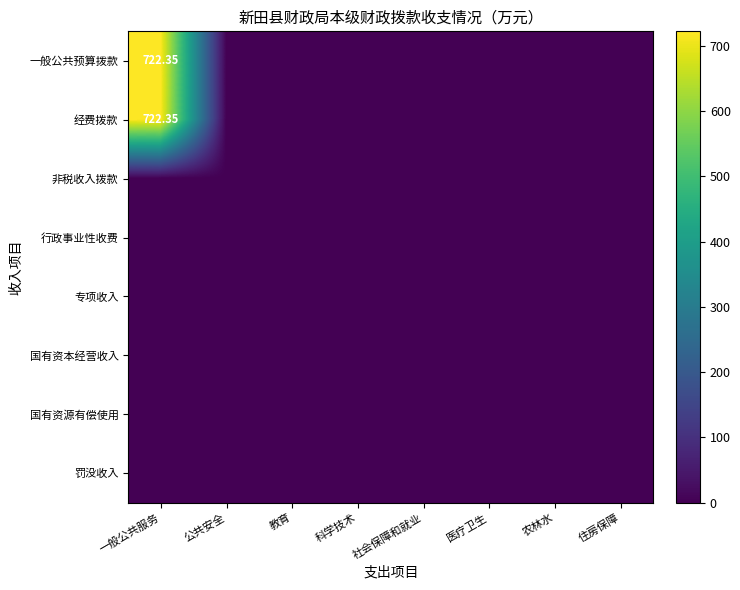

At how many categories does at least one series exceed 492?

1